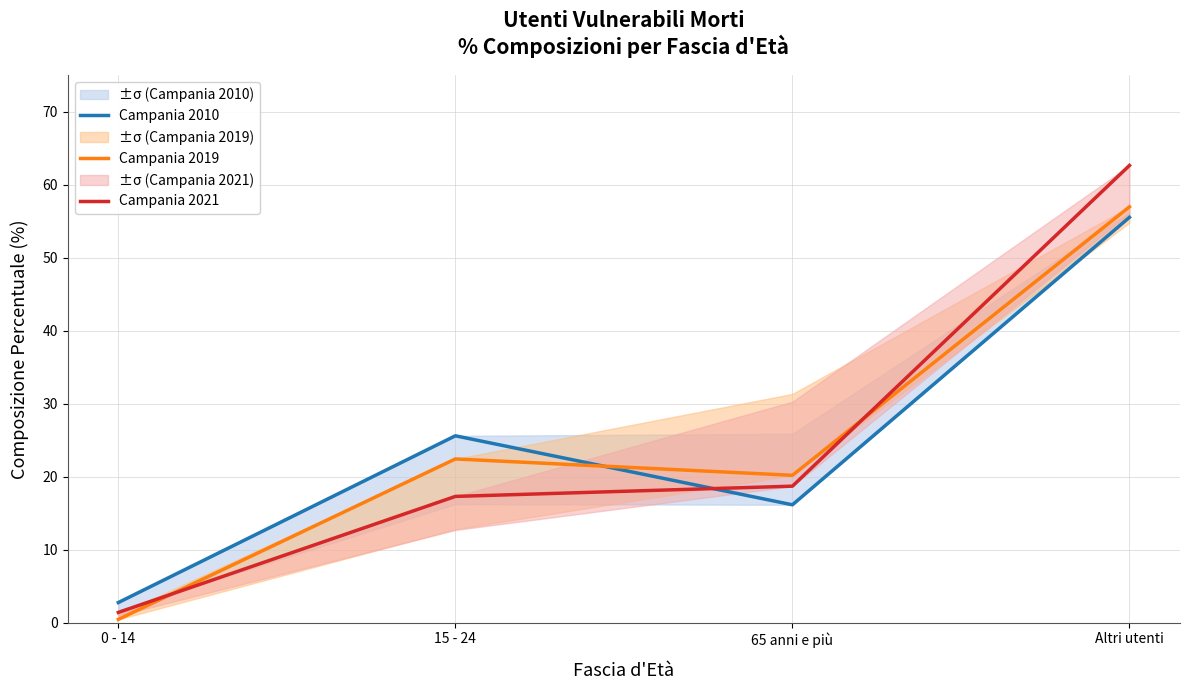

What is the approximate value of Campania 2021 at 0 - 14?

1.4